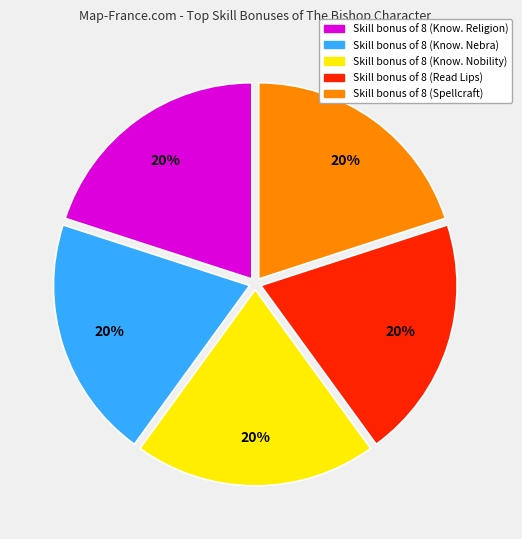

Is there a majority slice in this chart?

No